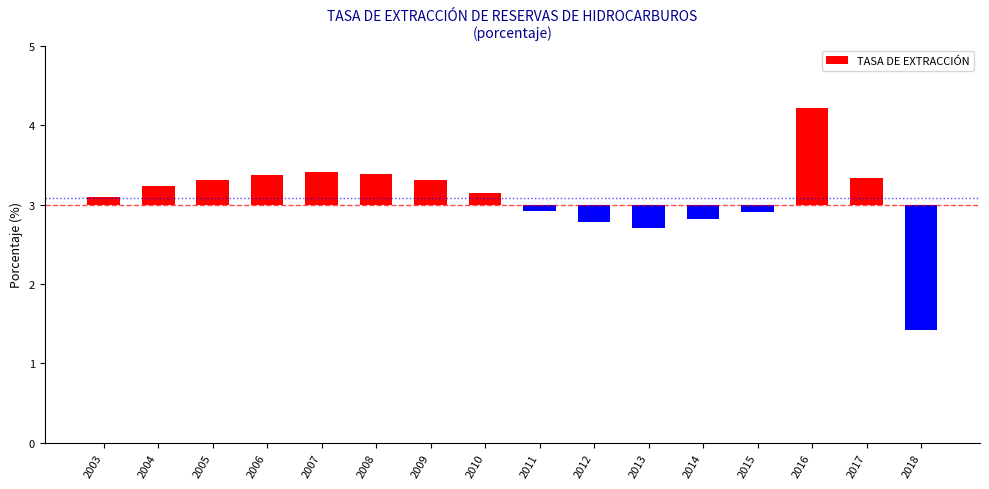

How many distinct data groups are displayed?

1